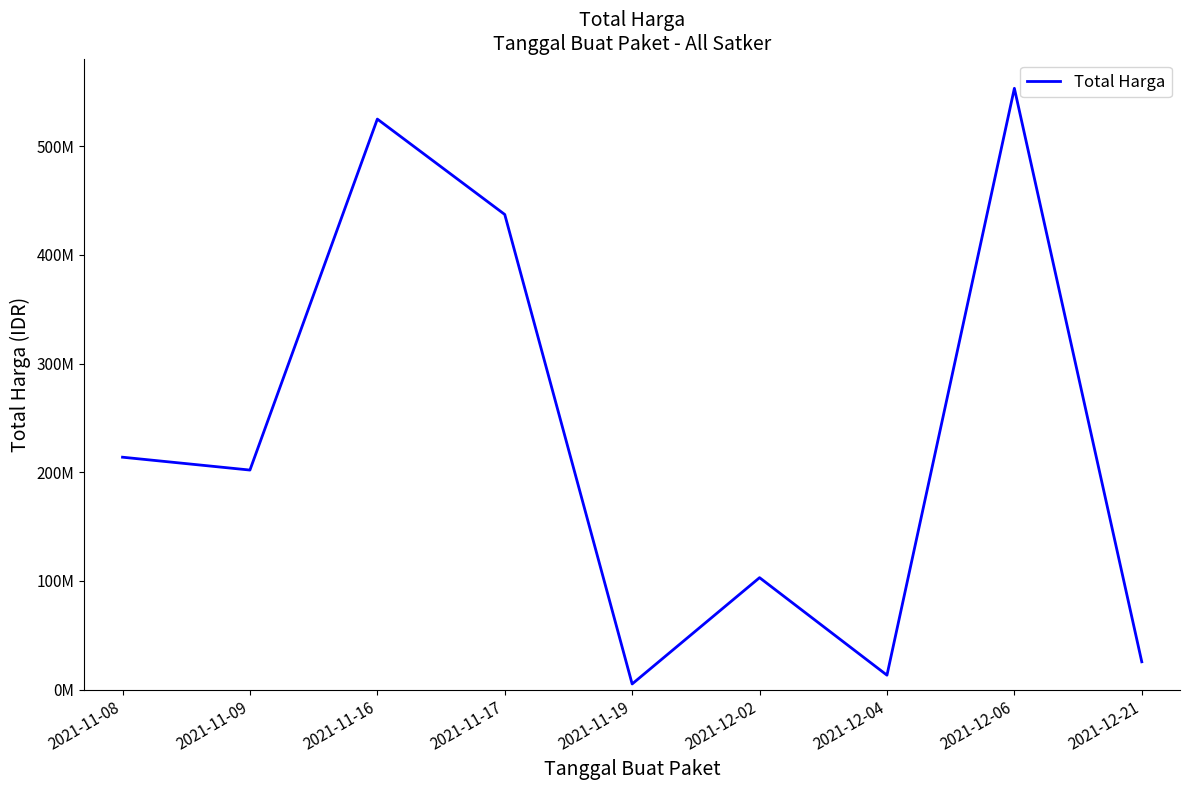

At which category does the chart reach its minimum across all series?

2021-11-19